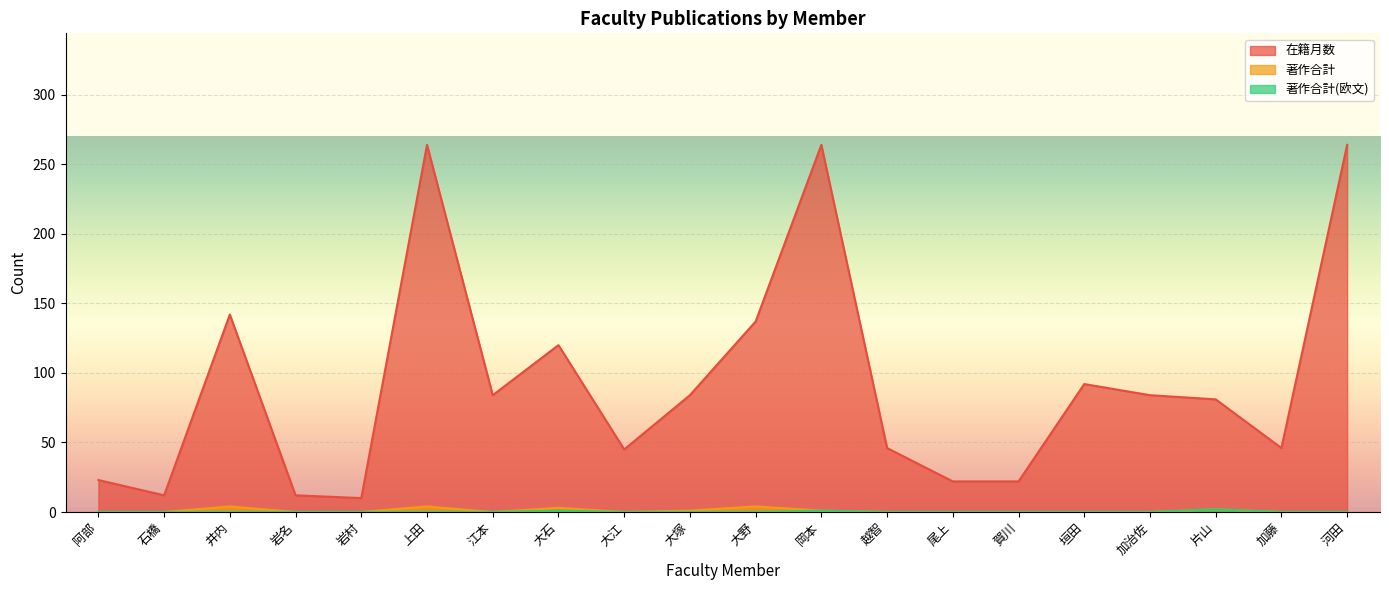

At how many categories does at least one series exceed 15?

17